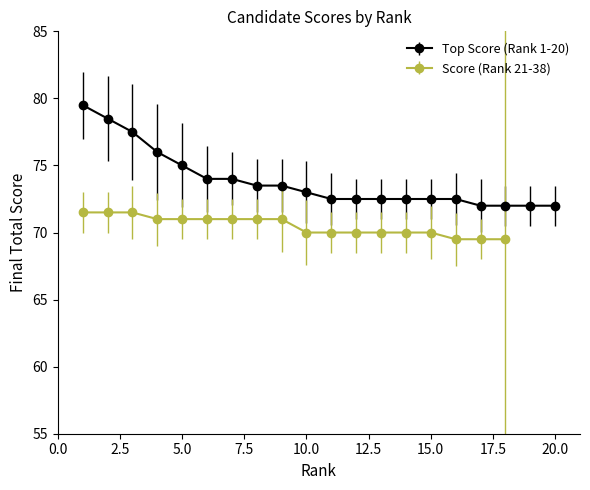

Reading left to right, what are all the values shown in this chart?

1=79.5	2=78.5	3=77.5	4=76.0	5=75.0	6=74.0	7=74.0	8=73.5	9=73.5	10=73.0	11=72.5	12=72.5	13=72.5	14=72.5	15=72.5	16=72.5	17=72.0	18=72.0	19=72.0	20=72.0